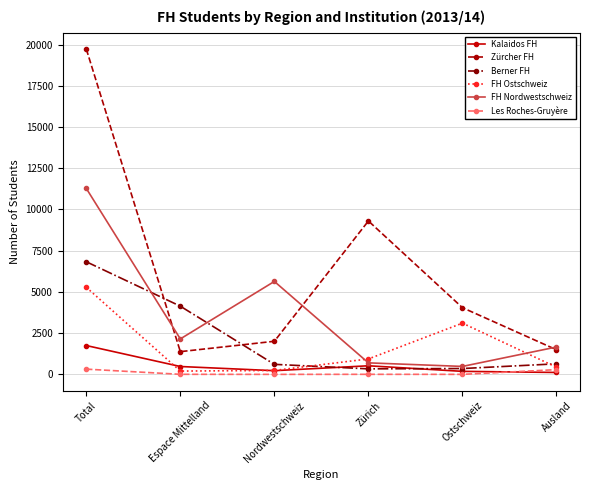

What is the difference between the highest and lowest values at Total?

19416